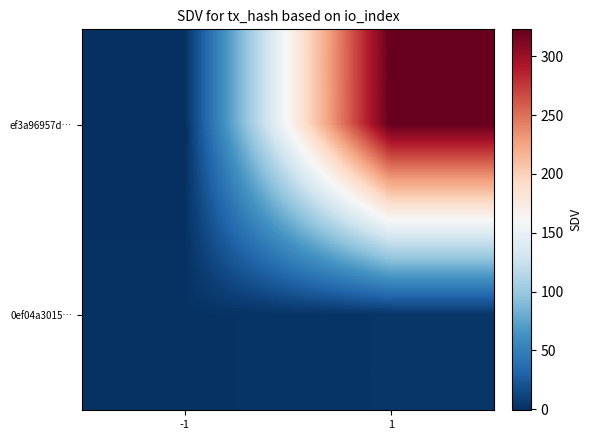

Which series has the largest total across all categories?

ef3a96957d…